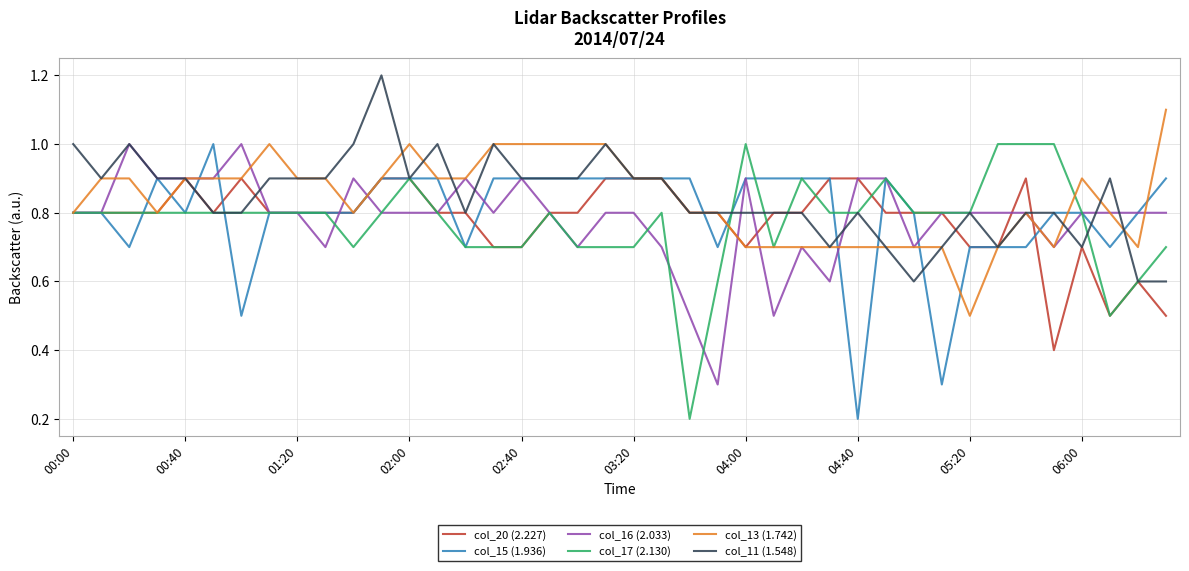

What is the lowest value of the col_20 (2.227) series?

0.4